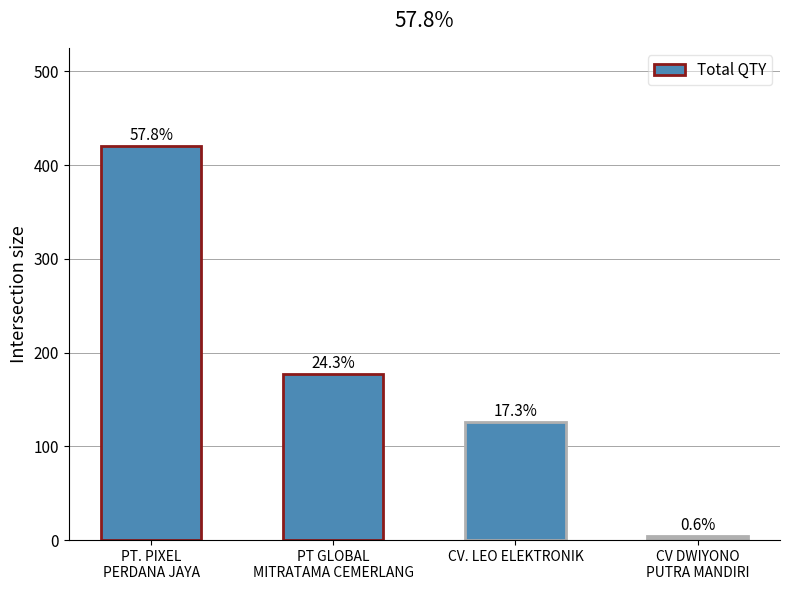

Which label corresponds to the smallest value in the chart?

CV DWIYONO
PUTRA MANDIRI